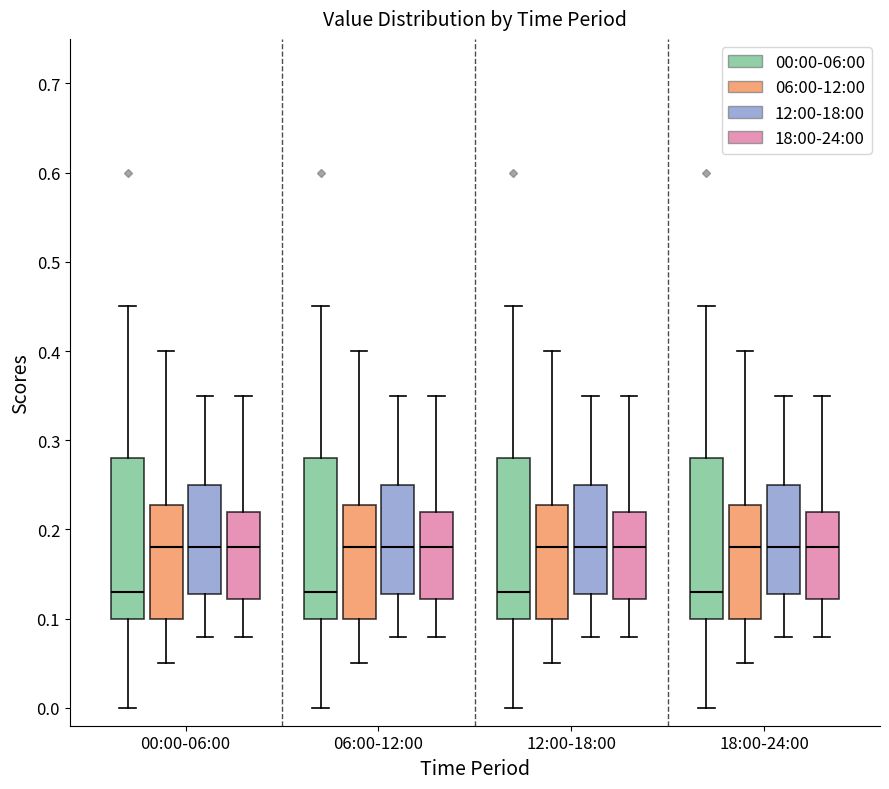

Reading left to right, read every box against the y-axis: the position of its median line, the range the box covers, and the ends of its whiskers. The values are not printed on the chart, so give them approximately, as read against the axis.

00:00-06:00 (00:00-06:00): median 0.13, box 0.10 to 0.28, whiskers 0.00 to 0.45
00:00-06:00 (06:00-12:00): median 0.18, box 0.10 to 0.23, whiskers 0.05 to 0.40
00:00-06:00 (12:00-18:00): median 0.18, box 0.13 to 0.25, whiskers 0.08 to 0.35
00:00-06:00 (18:00-24:00): median 0.18, box 0.12 to 0.22, whiskers 0.08 to 0.35
06:00-12:00 (00:00-06:00): median 0.13, box 0.10 to 0.28, whiskers 0.00 to 0.45
06:00-12:00 (06:00-12:00): median 0.18, box 0.10 to 0.23, whiskers 0.05 to 0.40
06:00-12:00 (12:00-18:00): median 0.18, box 0.13 to 0.25, whiskers 0.08 to 0.35
06:00-12:00 (18:00-24:00): median 0.18, box 0.12 to 0.22, whiskers 0.08 to 0.35
12:00-18:00 (00:00-06:00): median 0.13, box 0.10 to 0.28, whiskers 0.00 to 0.45
12:00-18:00 (06:00-12:00): median 0.18, box 0.10 to 0.23, whiskers 0.05 to 0.40
12:00-18:00 (12:00-18:00): median 0.18, box 0.13 to 0.25, whiskers 0.08 to 0.35
12:00-18:00 (18:00-24:00): median 0.18, box 0.12 to 0.22, whiskers 0.08 to 0.35
18:00-24:00 (00:00-06:00): median 0.13, box 0.10 to 0.28, whiskers 0.00 to 0.45
18:00-24:00 (06:00-12:00): median 0.18, box 0.10 to 0.23, whiskers 0.05 to 0.40
18:00-24:00 (12:00-18:00): median 0.18, box 0.13 to 0.25, whiskers 0.08 to 0.35
18:00-24:00 (18:00-24:00): median 0.18, box 0.12 to 0.22, whiskers 0.08 to 0.35